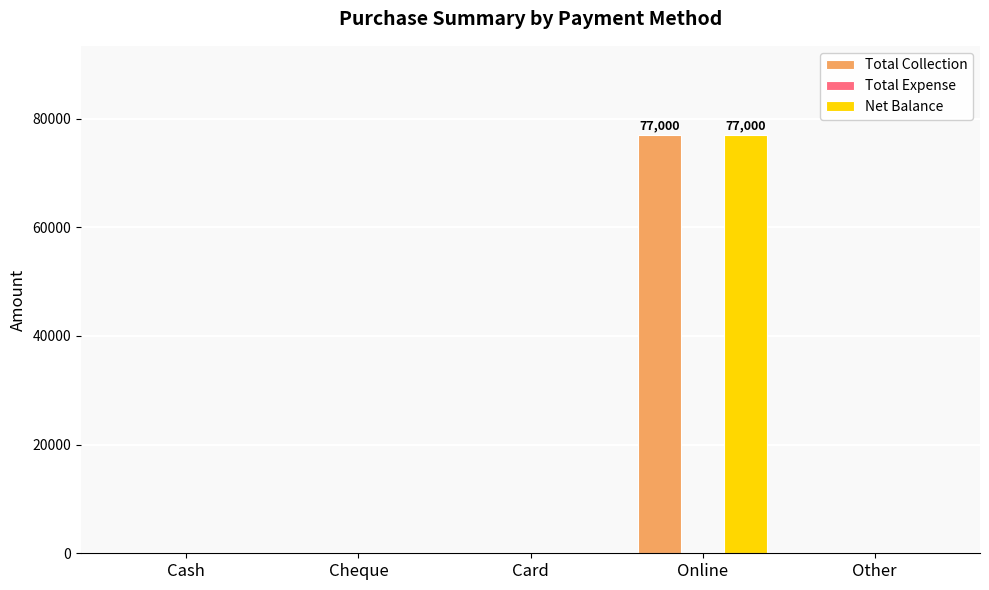

What is the sum of all Total Collection values?

77000